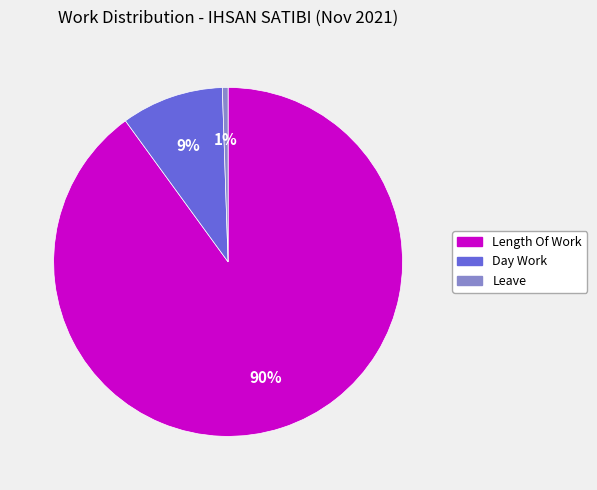

To the nearest percent, what is the average slice percentage?

33%